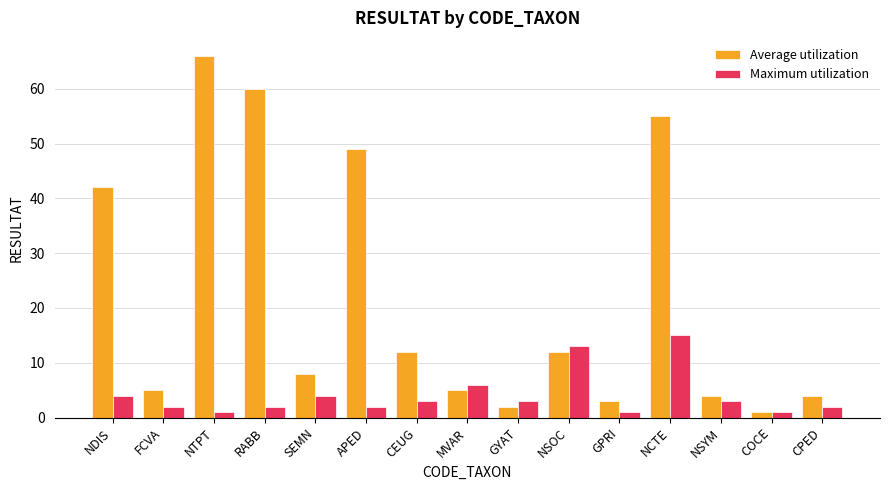

What are all the series names shown in the legend?

Average utilization, Maximum utilization